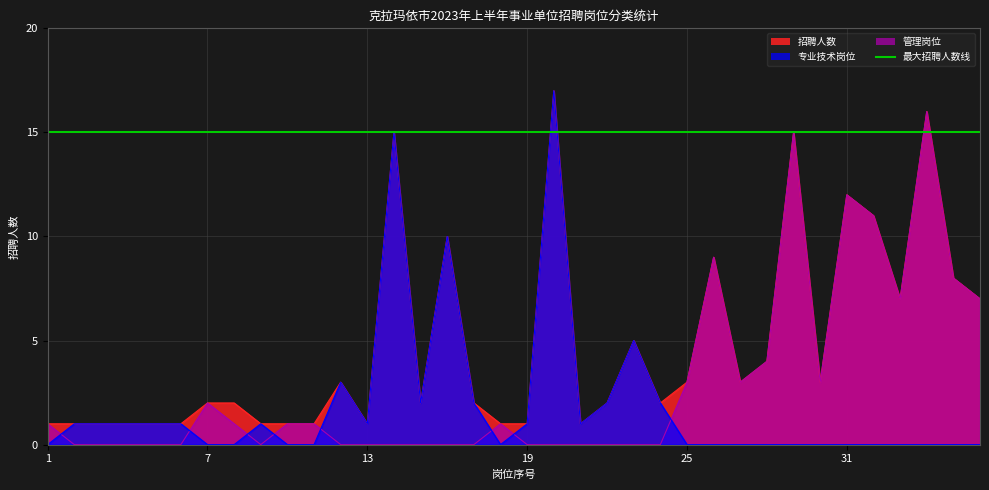

At 29, list the series in order from smallest to largest.

专业技术岗位, 管理岗位, 招聘人数